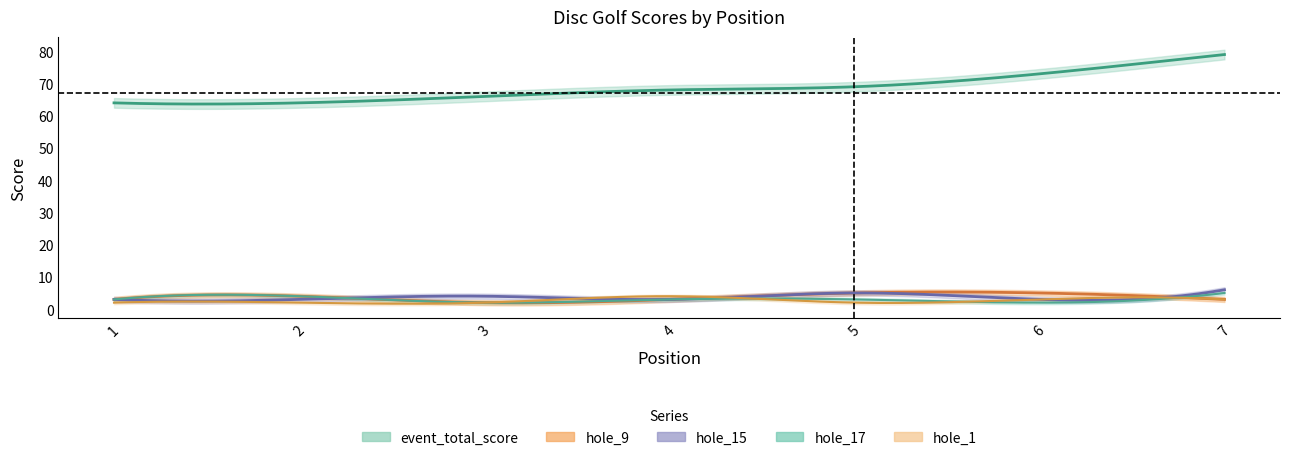

At which category is the sum across all series the highest?

7